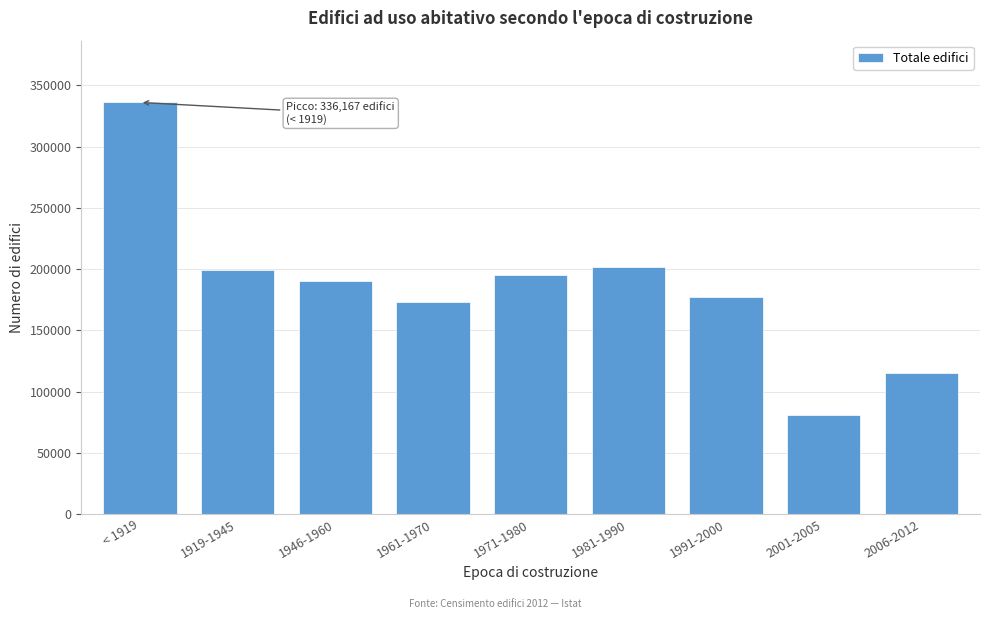

Reading left to right, what are all the values shown in this chart?

< 1919=336167	1919-1945=199566	1946-1960=190698	1961-1970=173231	1971-1980=195279	1981-1990=201650	1991-2000=177049	2001-2005=80856	2006-2012=115558